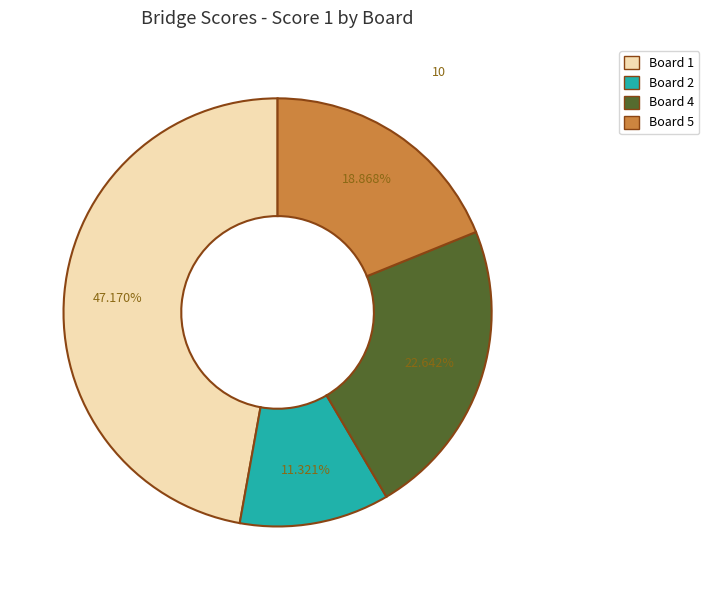

Is there a majority slice in this chart?

No